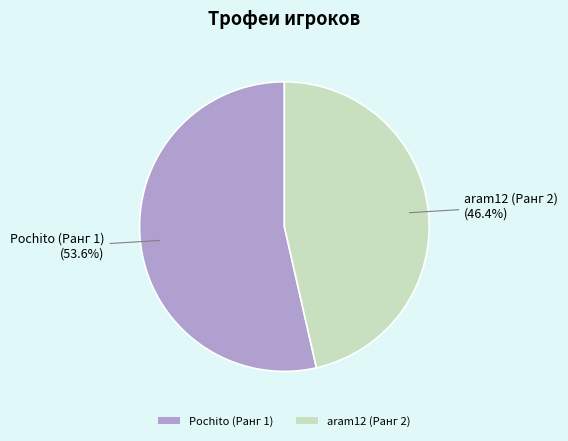

Is the sum of aram12 (Ранг 2) and Pochito (Ранг 1) greater than half?

Yes